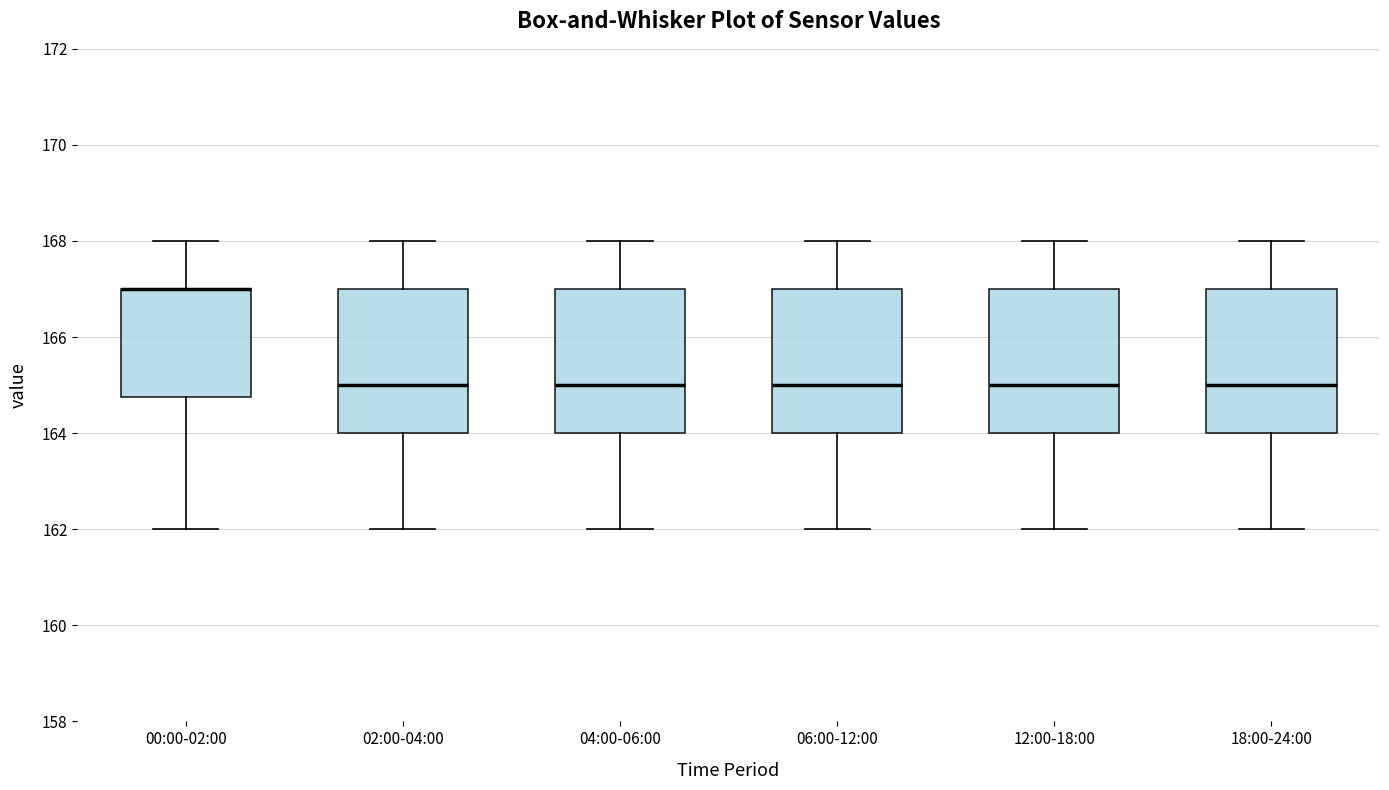

Reading left to right, read every box against the y-axis: the position of its median line, the range the box covers, and the ends of its whiskers. The values are not printed on the chart, so give them approximately, as read against the axis.

00:00-02:00: median 167.0 (drawn on the box's upper edge), box 164.8 to 167.0, whiskers 162.0 to 168.0
02:00-04:00: median 165.0, box 164.0 to 167.0, whiskers 162.0 to 168.0
04:00-06:00: median 165.0, box 164.0 to 167.0, whiskers 162.0 to 168.0
06:00-12:00: median 165.0, box 164.0 to 167.0, whiskers 162.0 to 168.0
12:00-18:00: median 165.0, box 164.0 to 167.0, whiskers 162.0 to 168.0
18:00-24:00: median 165.0, box 164.0 to 167.0, whiskers 162.0 to 168.0